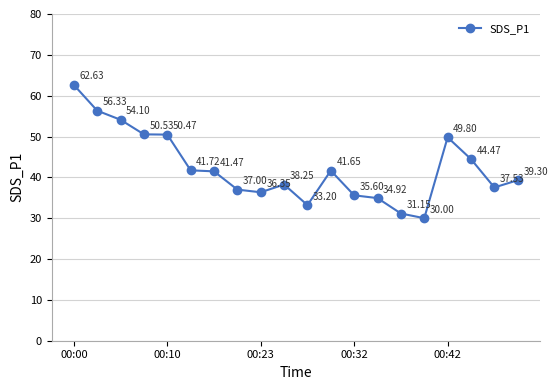

What is the average value?

42.3